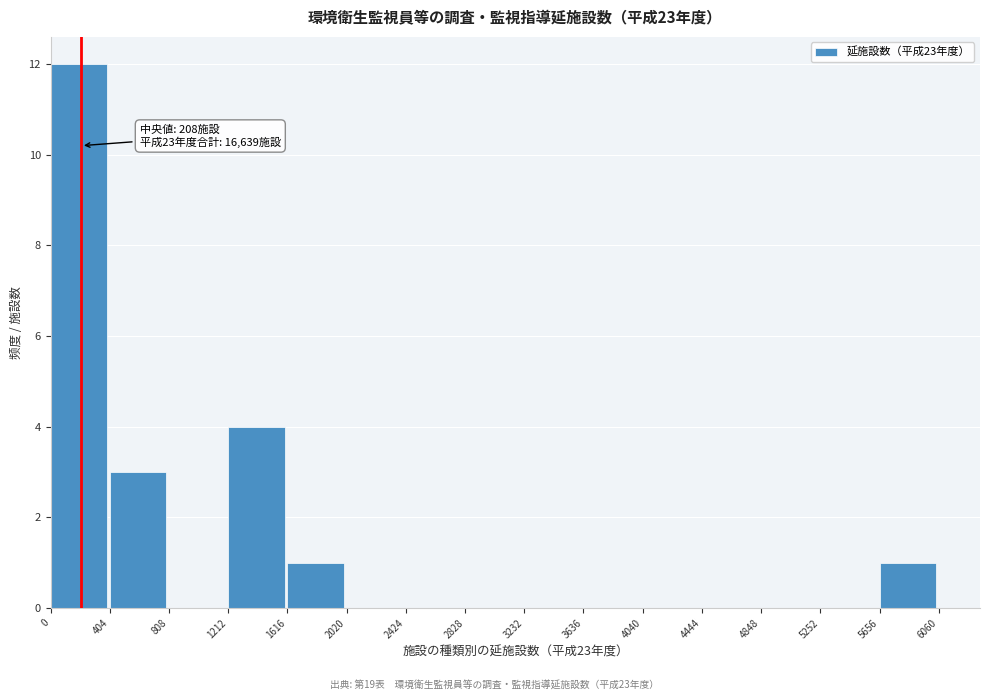

Over which range of the x-axis is the bar tallest?

0 to 404